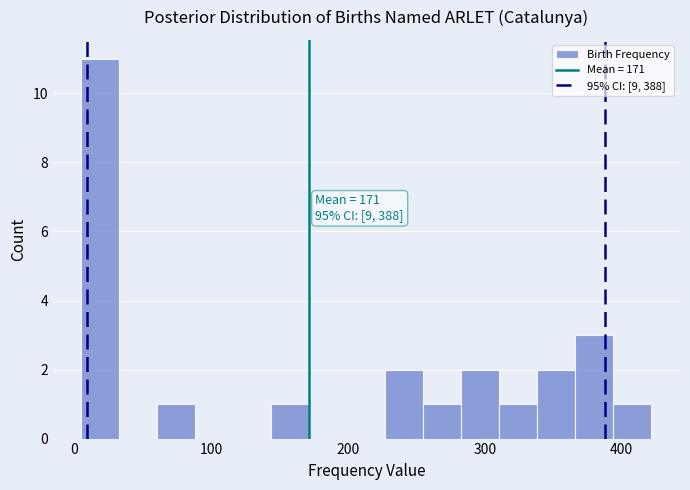

Around what value on the x-axis is the tallest bar? Give the approximate position of its centre, as read against the axis.

20